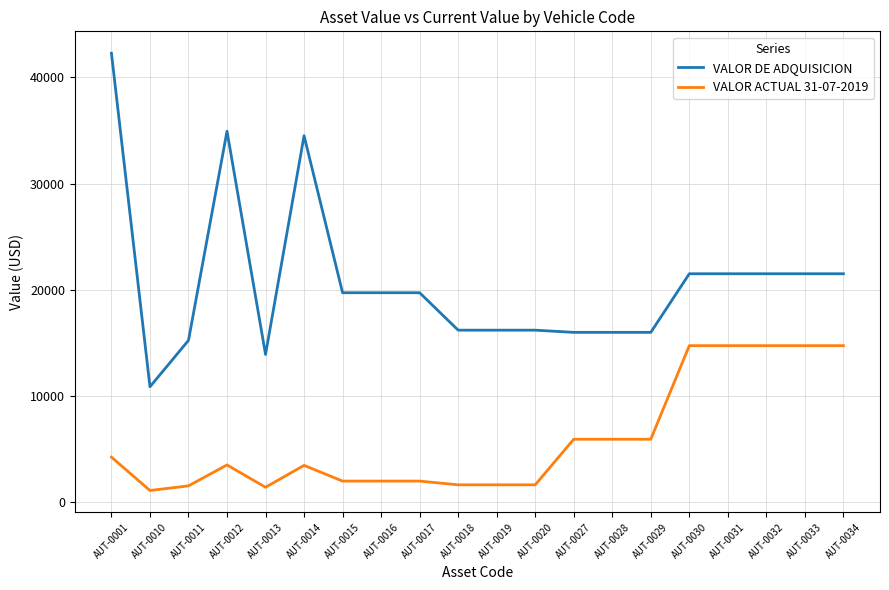

The value of VALOR DE ADQUISICION at AUT-0032 is 8981.3. True or false?

False